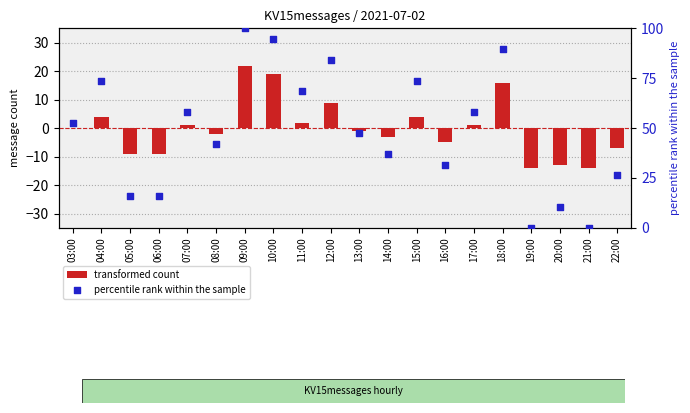

What is the total value across all series at 14:00?

33.8